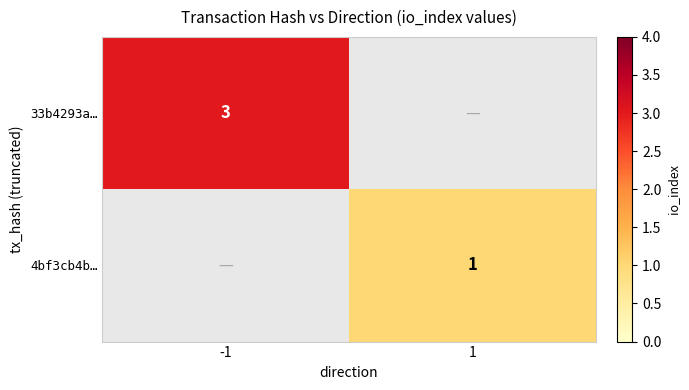

The 4bf3cb4b… series shows 1 at 1. True or false?

True